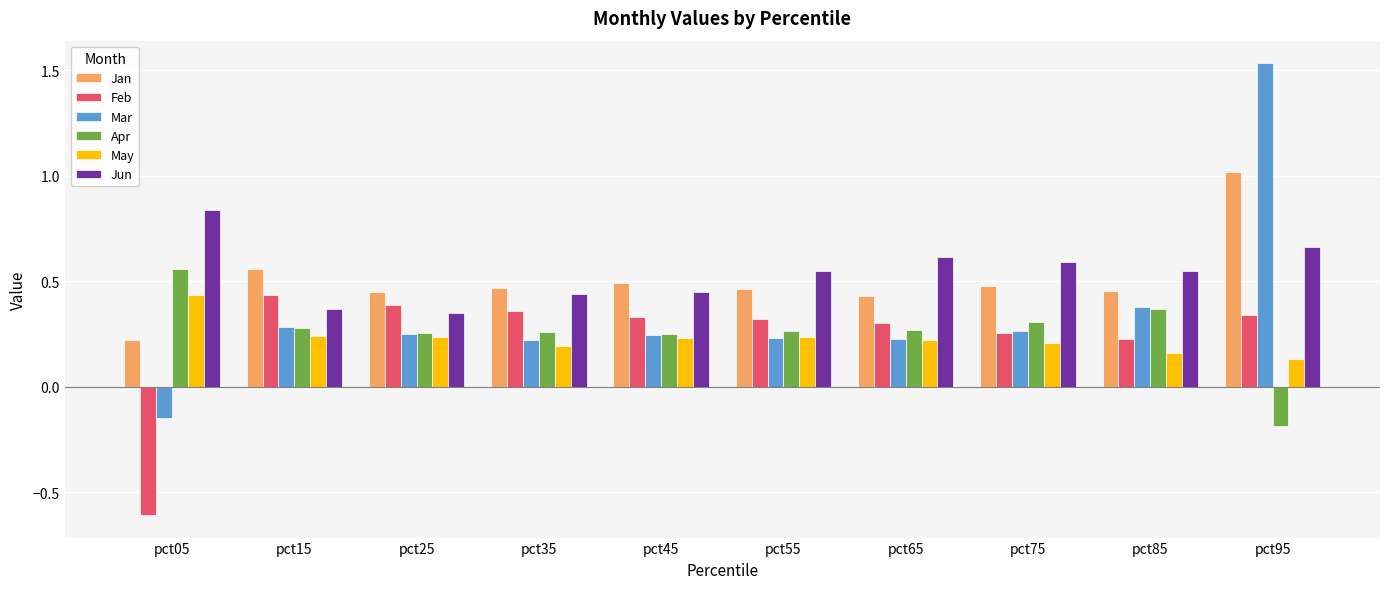

What is the sum of all Feb values?

2.4